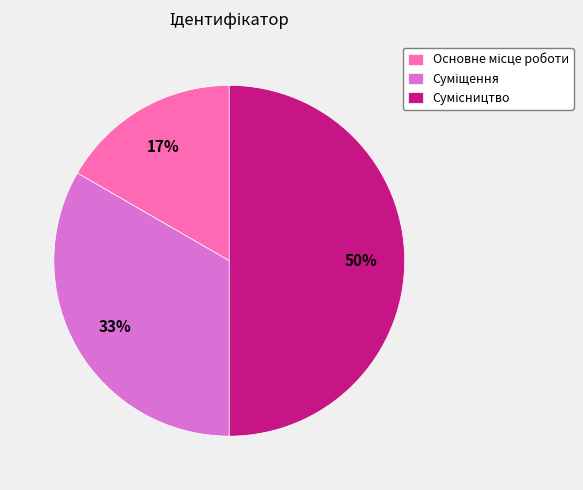

To the nearest percent, what is the difference between the largest and smallest slice percentages?

33%